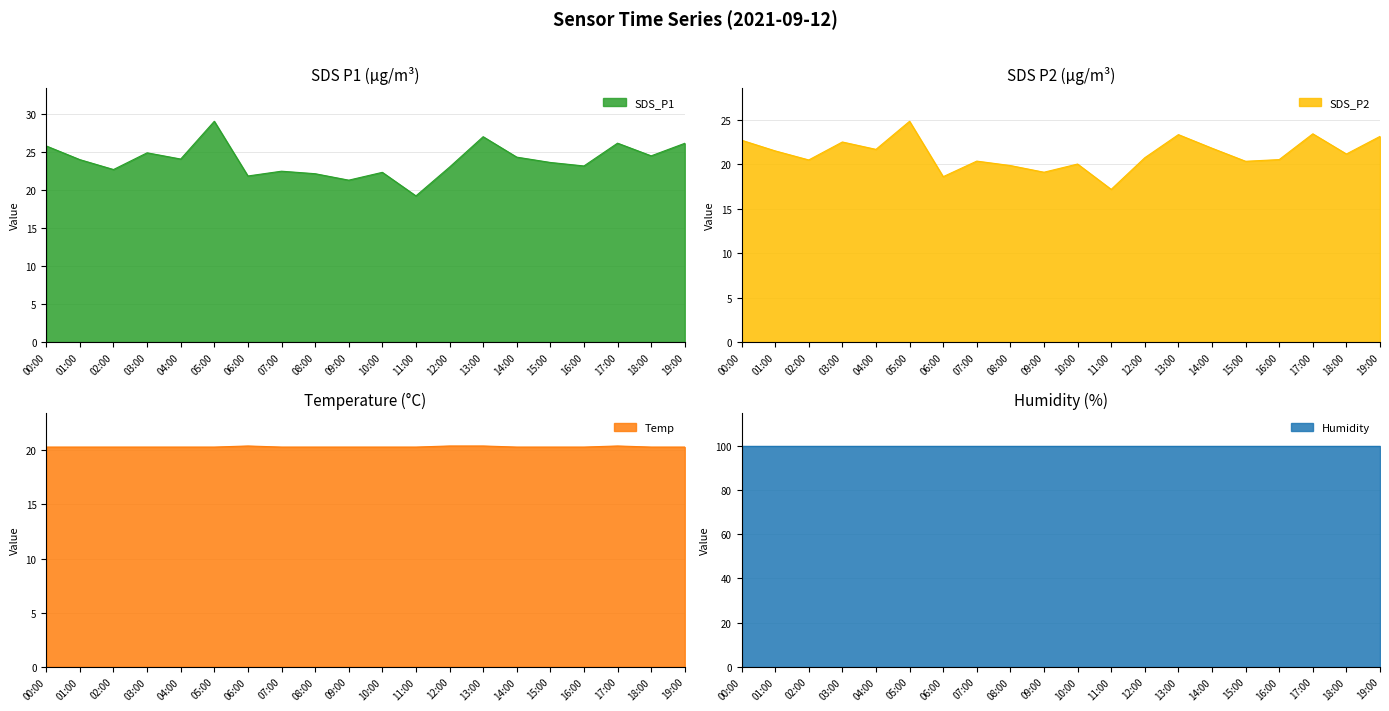

What is the highest value of the SDS_P1 series?

29.1